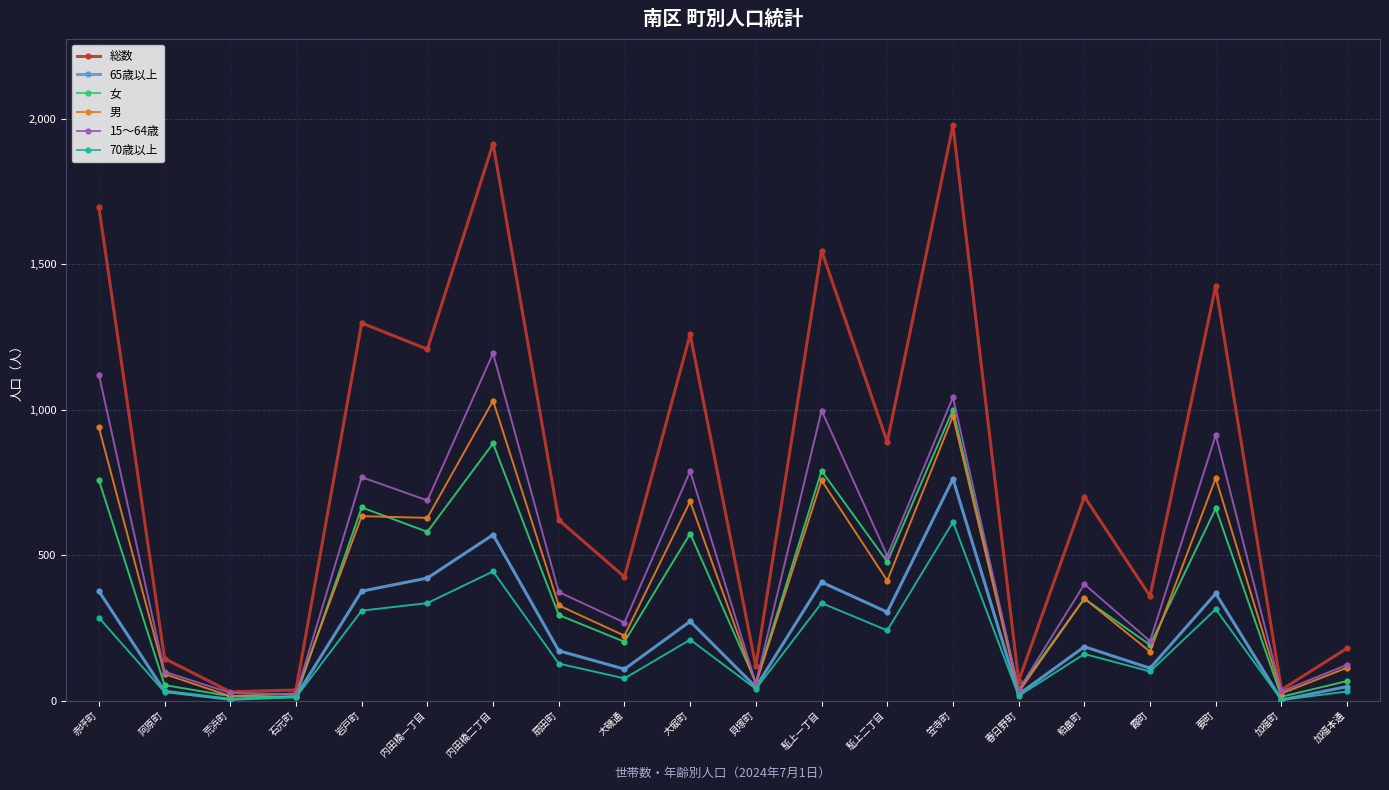

Rank the series at 駈上二丁目 from highest to lowest value.

総数, 15～64歳, 女, 男, 65歳以上, 70歳以上